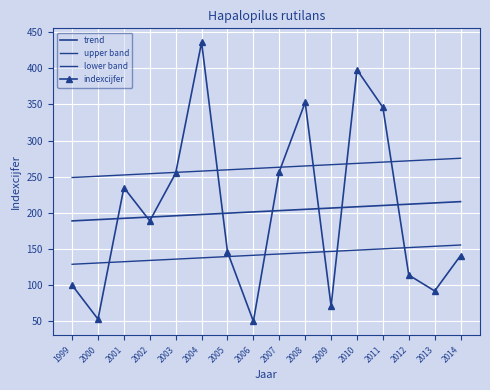

Where does the indexcijfer series first go above 189?

2001